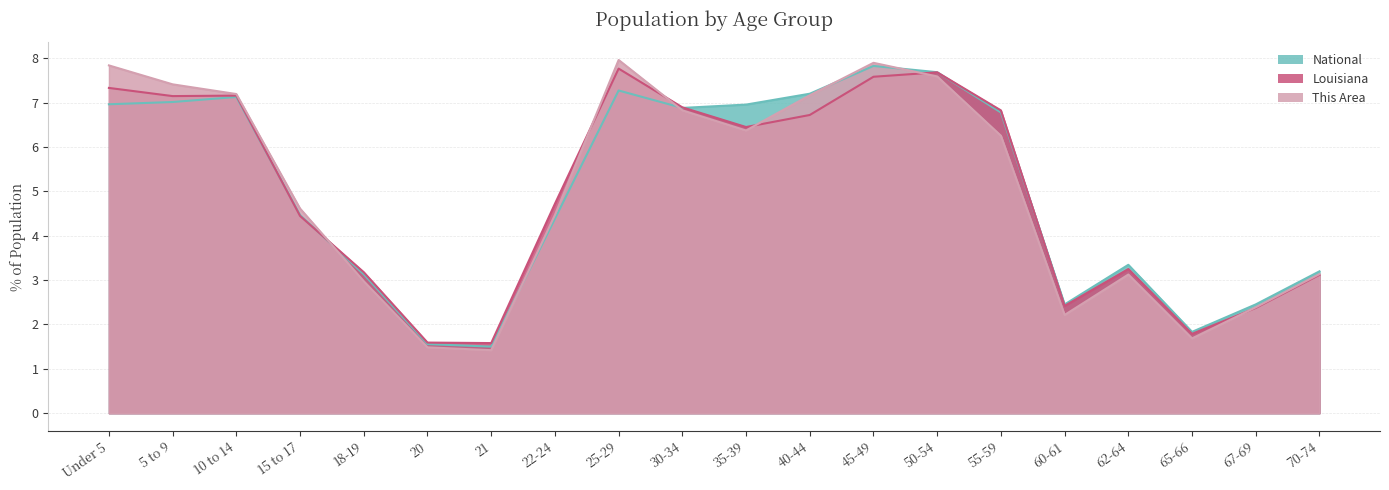

What is the difference between the maximum and minimum values in the Louisiana series?

6.2